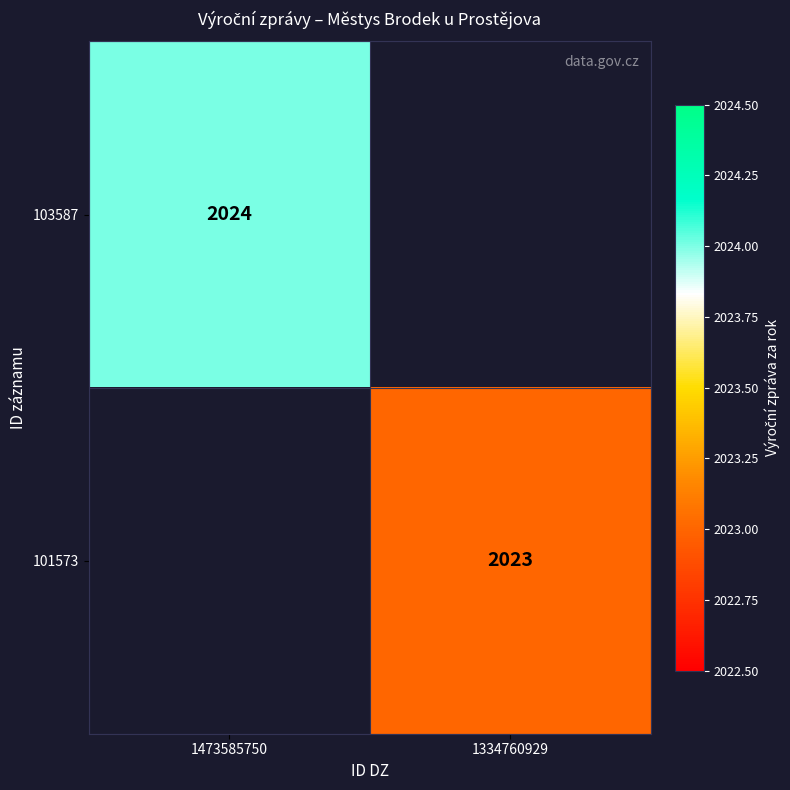

The value of 101573 at 1334760929 is 2991. True or false?

False